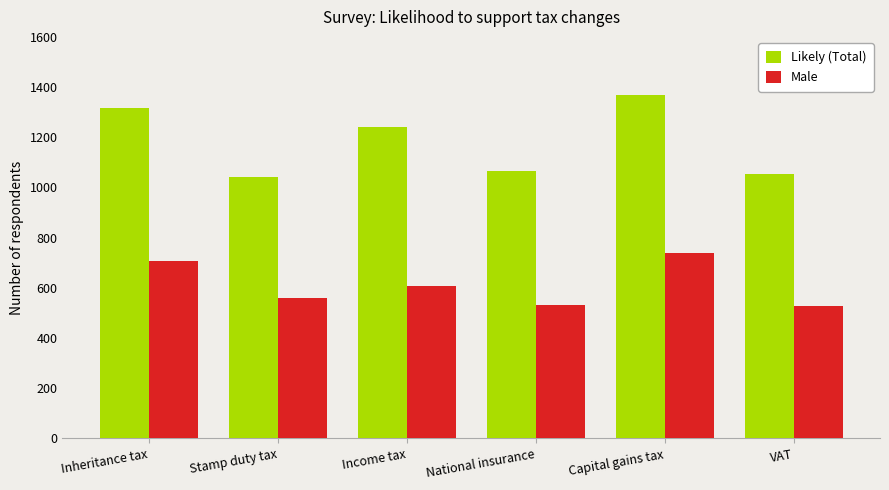

Which series has the largest total across all categories?

Likely (Total)